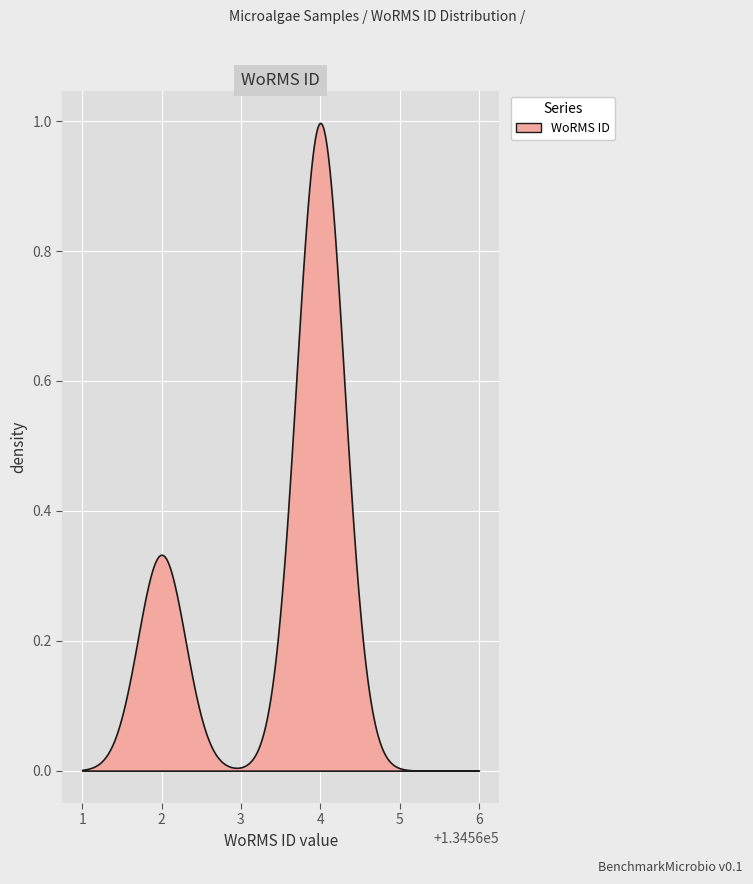

How many lines are shown in the chart?

1